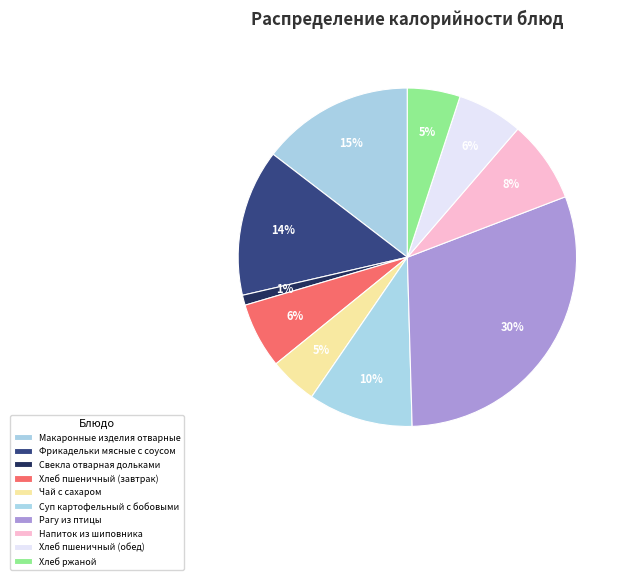

Do Макаронные изделия отварные and Хлеб пшеничный (завтрак) together represent more than half of the pie?

No